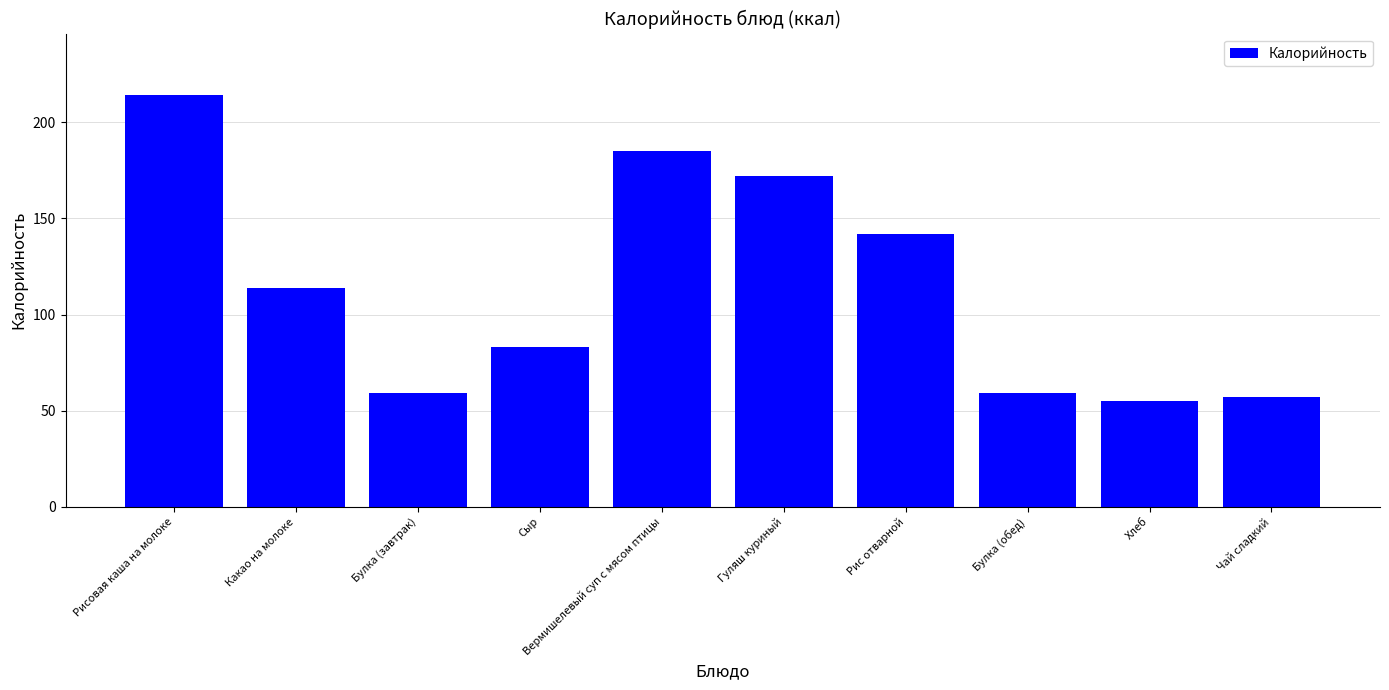

Which has a higher value, Гуляш куриный or Булка (завтрак)?

Гуляш куриный